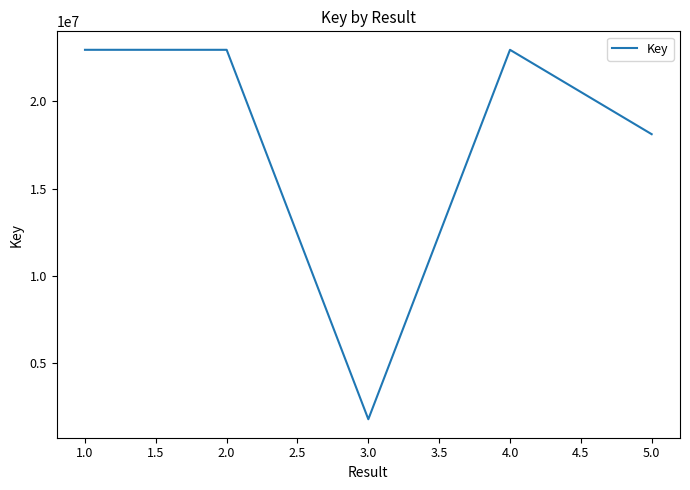

What is the average value?

17751913